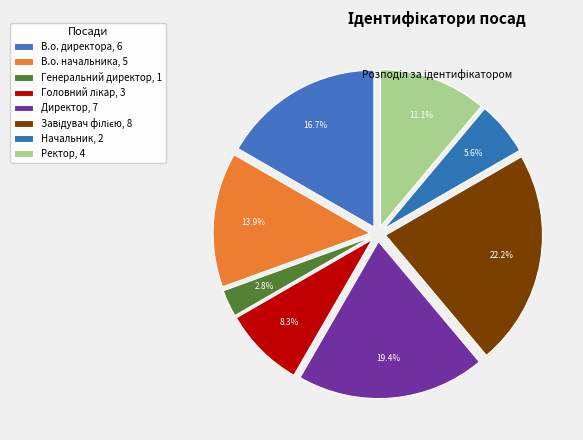

Count the number of slices in the pie.

8